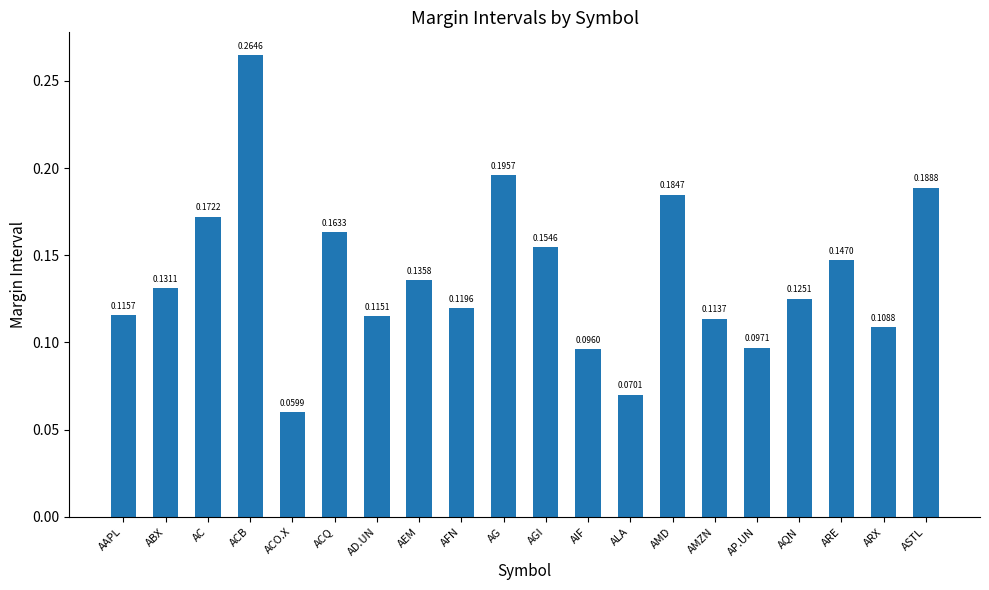

Which has a higher value, ARE or AAPL?

ARE